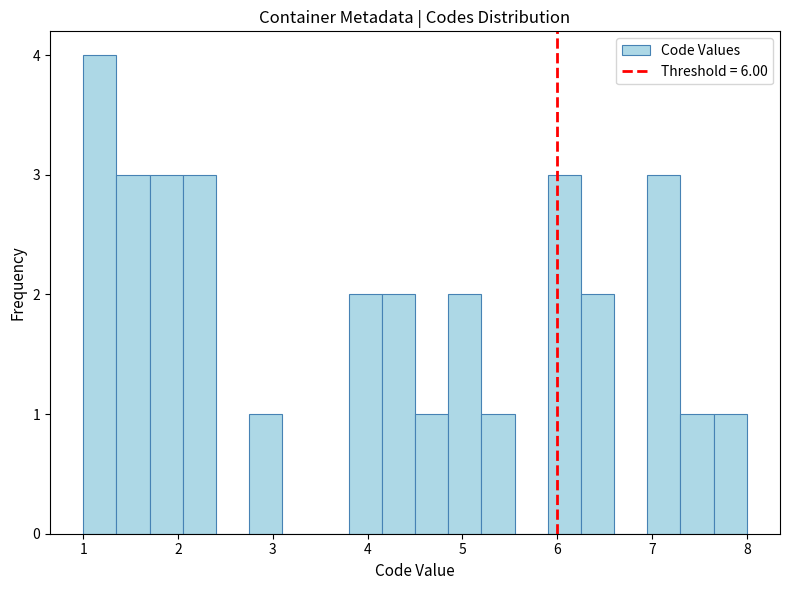

Read against the x-axis, roughly where is the centre of the tallest bar?

1.2